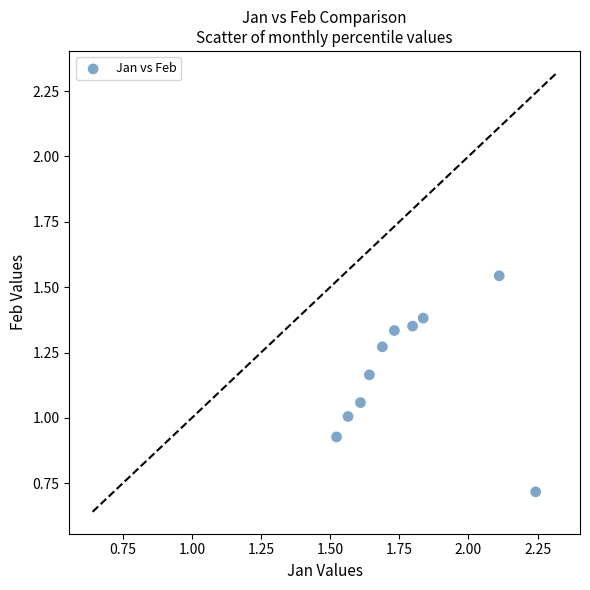

What is the average X value?

1.8